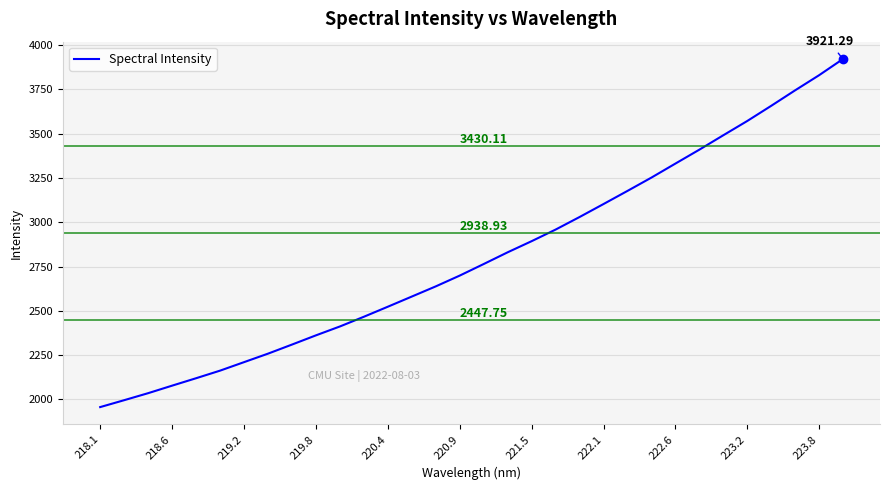

What is the difference between the maximum and minimum values?

1964.7